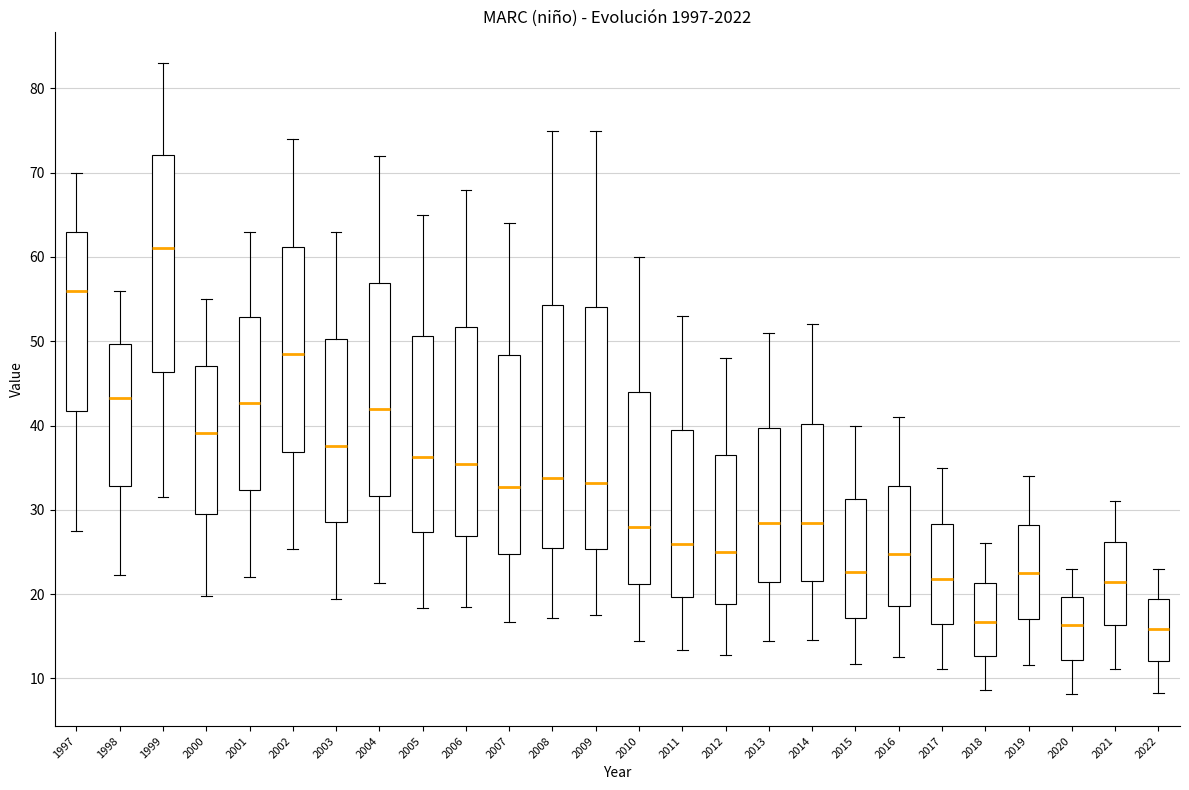

Where is the lower edge of the box at x = 2003 on the y-axis? The values are not printed on the chart, so give them approximately, as read against the axis.

29